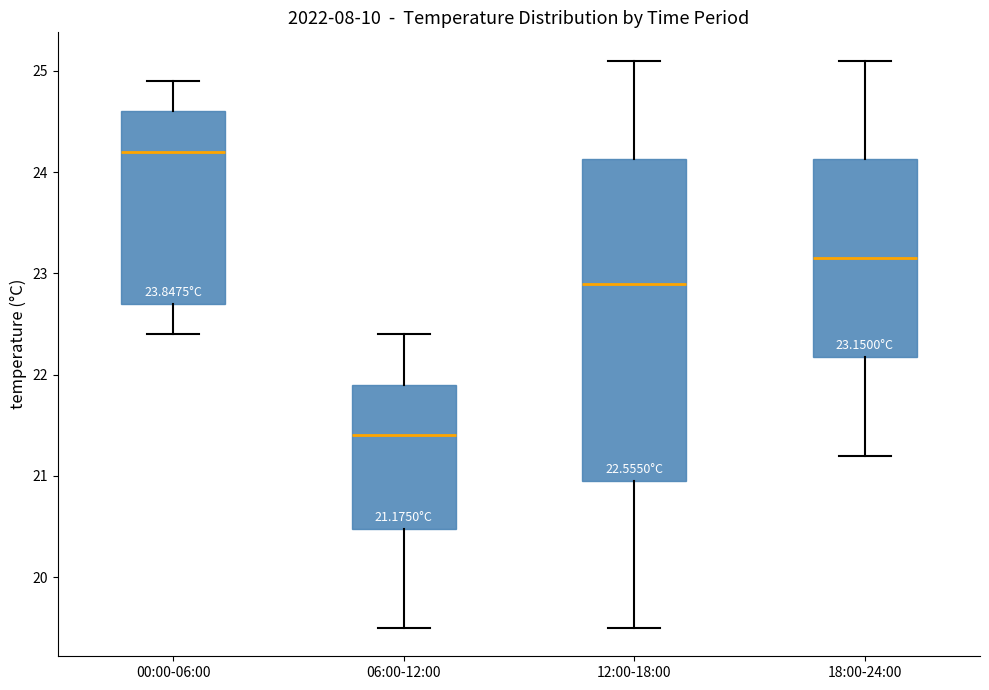

Which box has the highest median line?

00:00-06:00